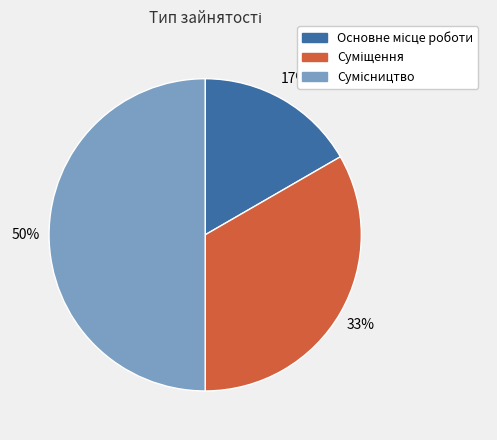

To the nearest percent, what is the difference between the largest and smallest slice percentages?

33%